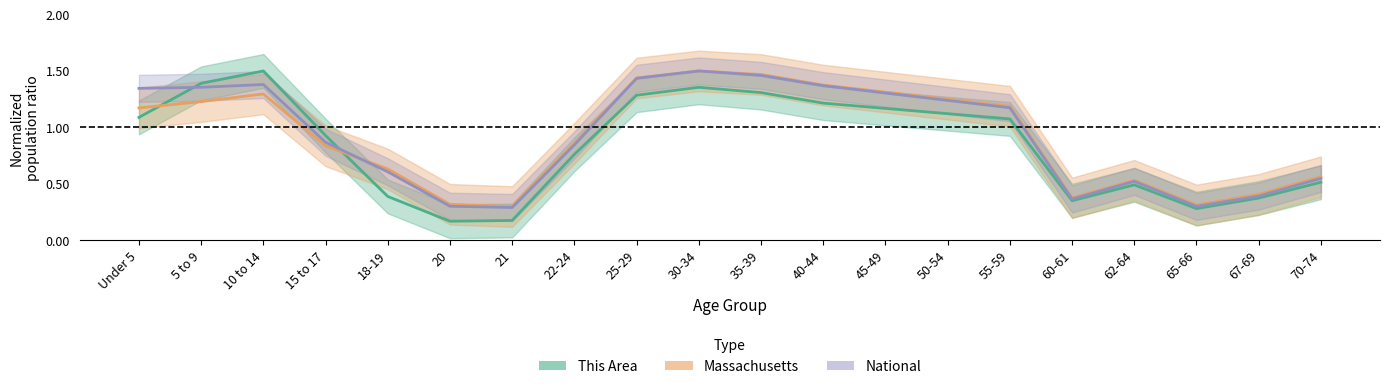

How many intersections are there between Massachusetts and This Area?

2